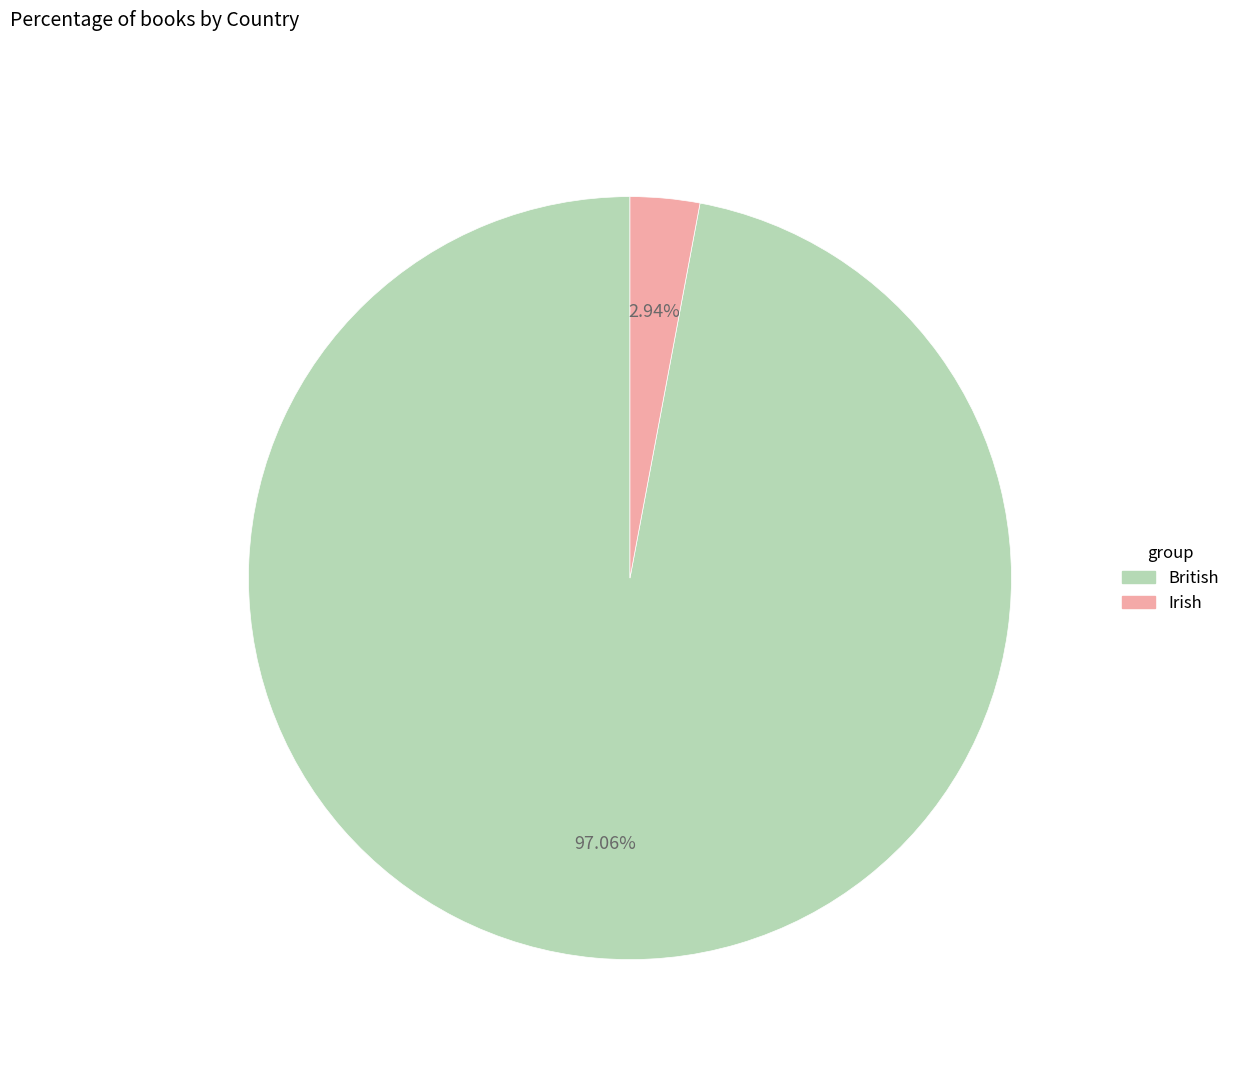

Is there a majority slice in this chart?

Yes